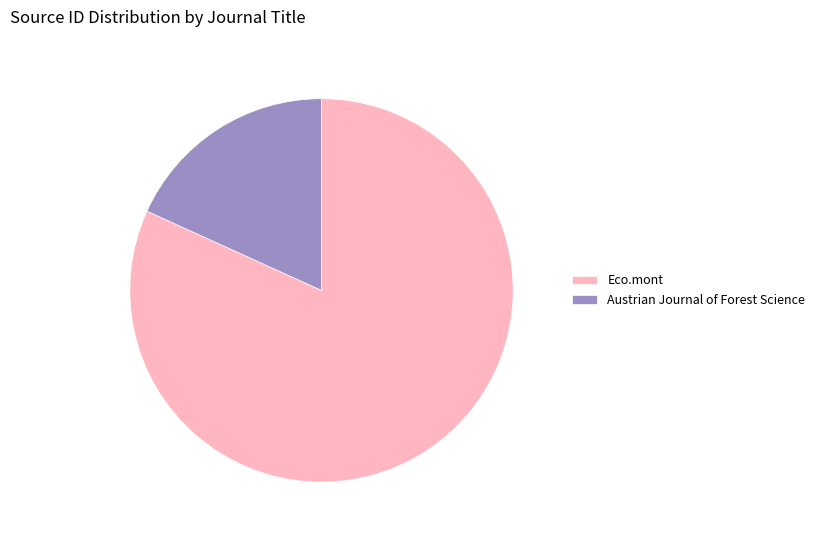

What is the largest slice in the pie chart?

Eco.mont